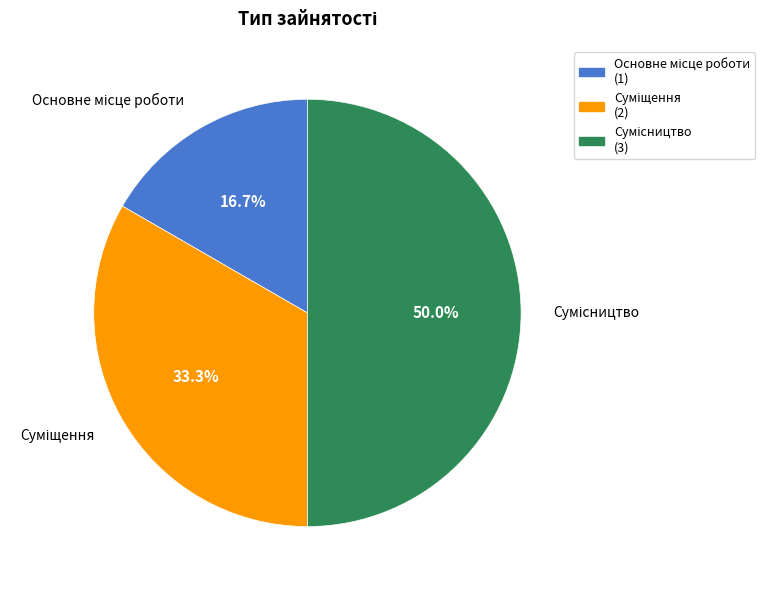

To the nearest percent, what is the difference between the largest and smallest slice percentages?

33%